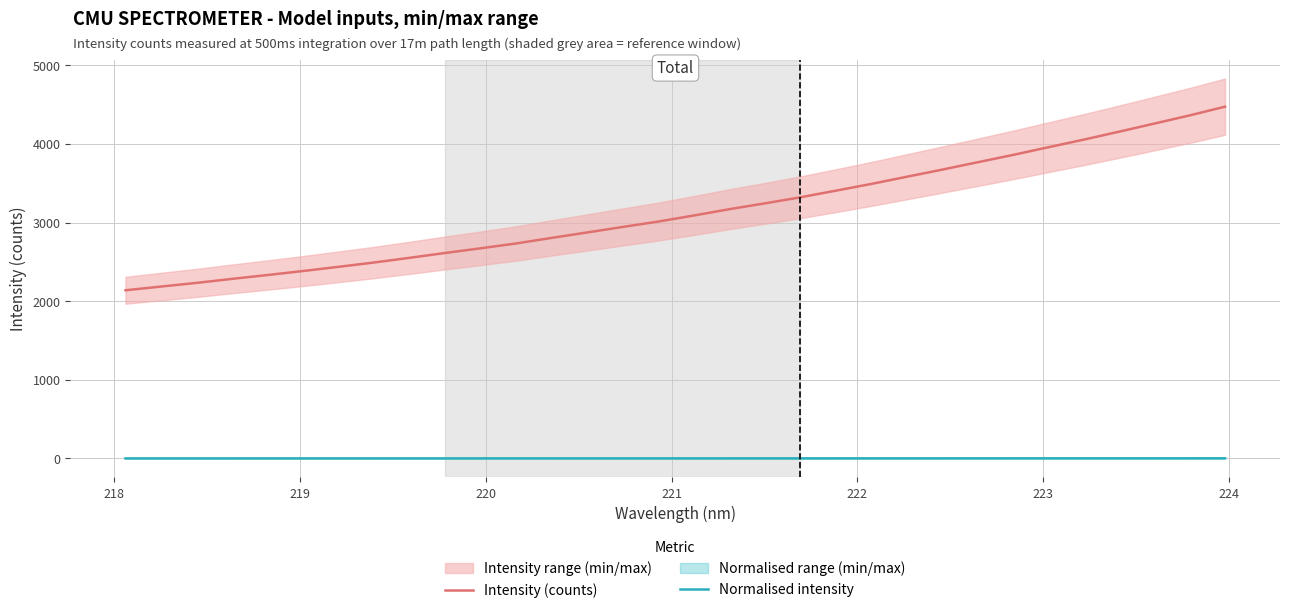

List the series in order of their peak value, highest first.

Intensity (counts), Normalised intensity